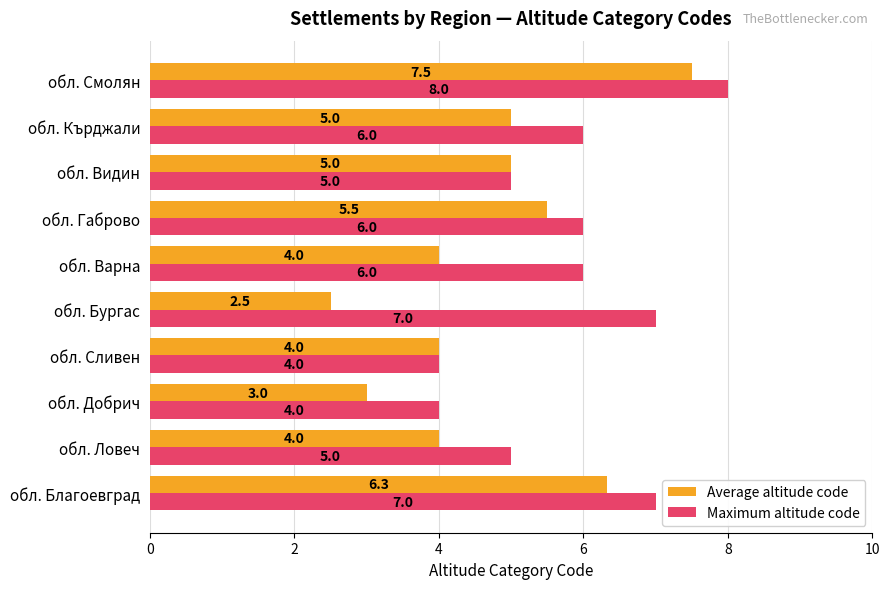

At which label does Maximum altitude code reach its peak?

обл. Смолян